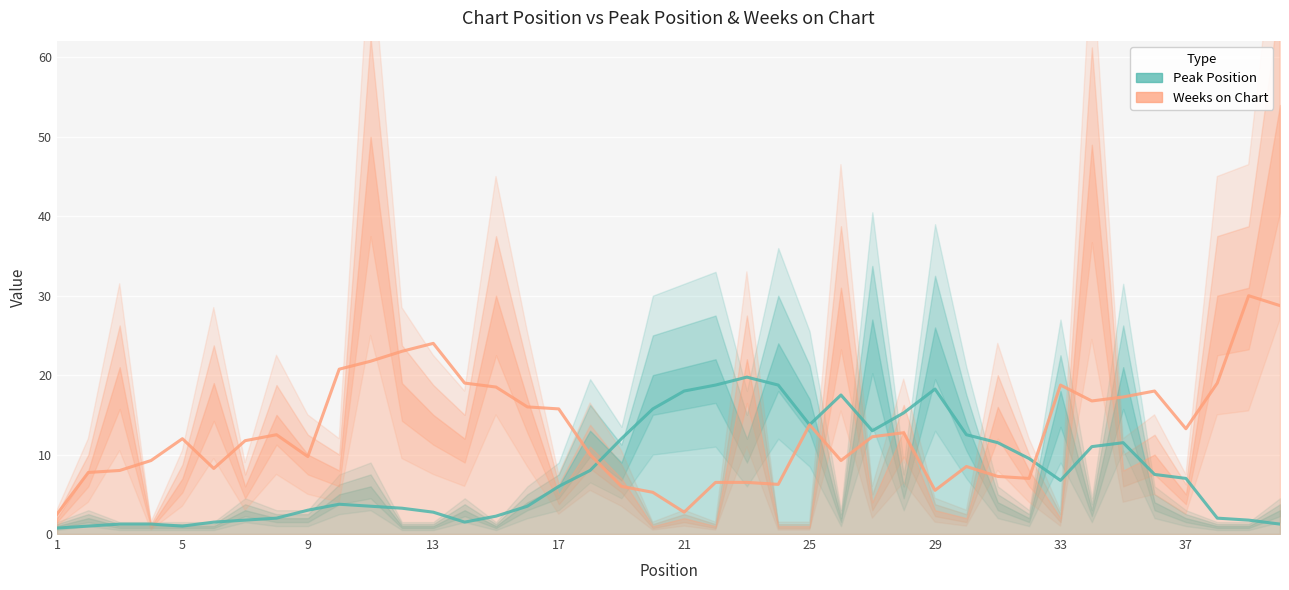

At which category does the chart reach its peak across all series?

40